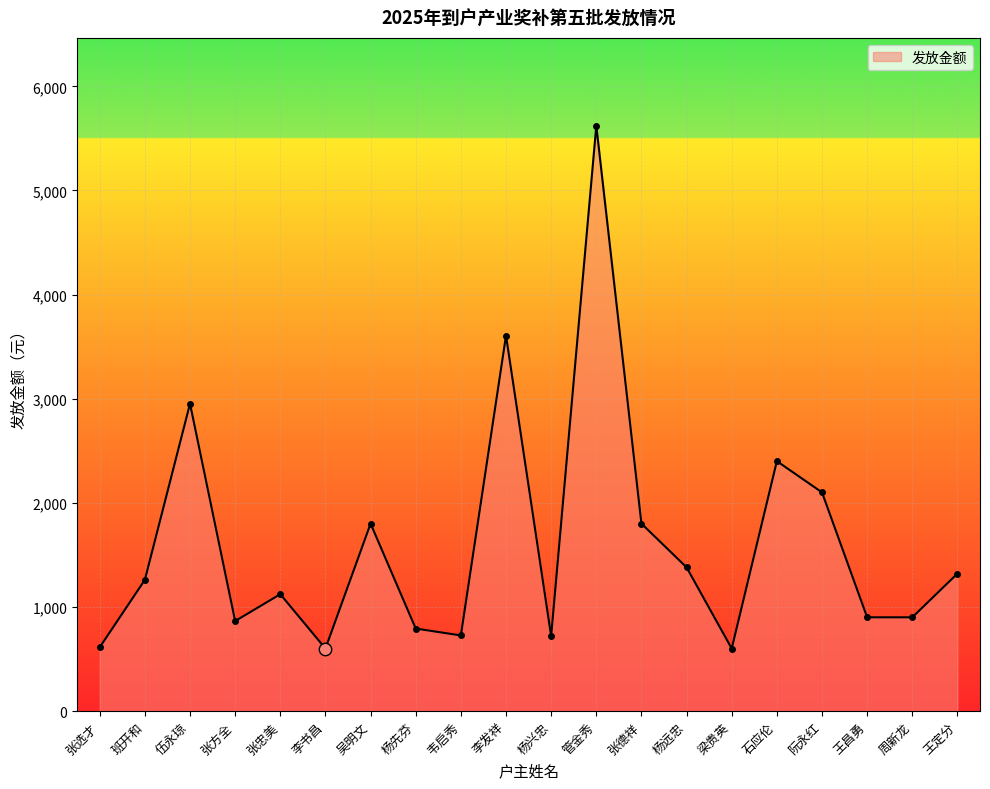

Between 吴明文 and 梁贵英, which is larger?

吴明文